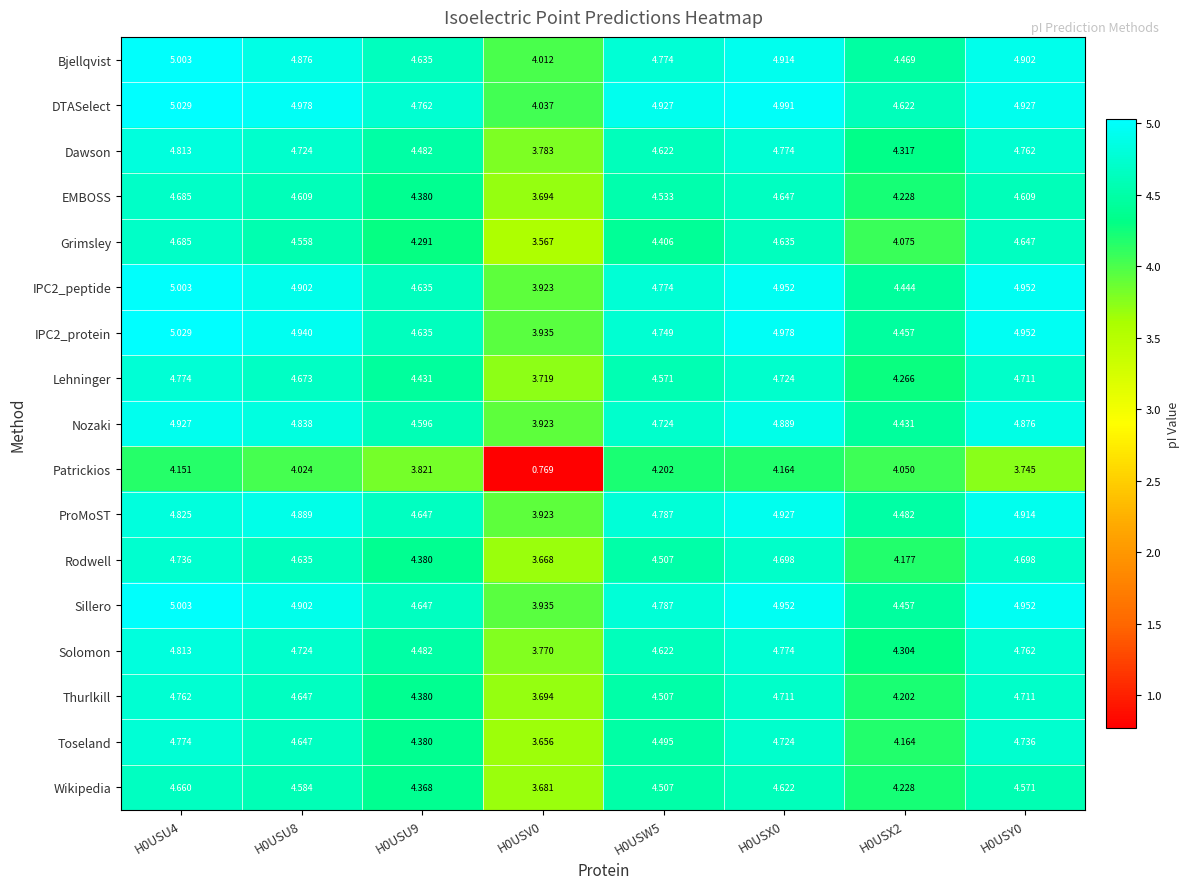

Between H0USU9 and H0USX2, which series saw the biggest shift?

Patrickios